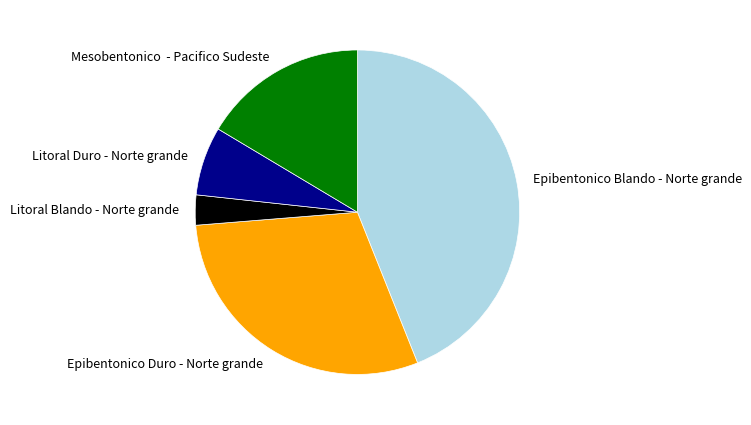

Do Epibentonico Duro - Norte grande and Litoral Blando - Norte grande together represent more than half of the pie?

No